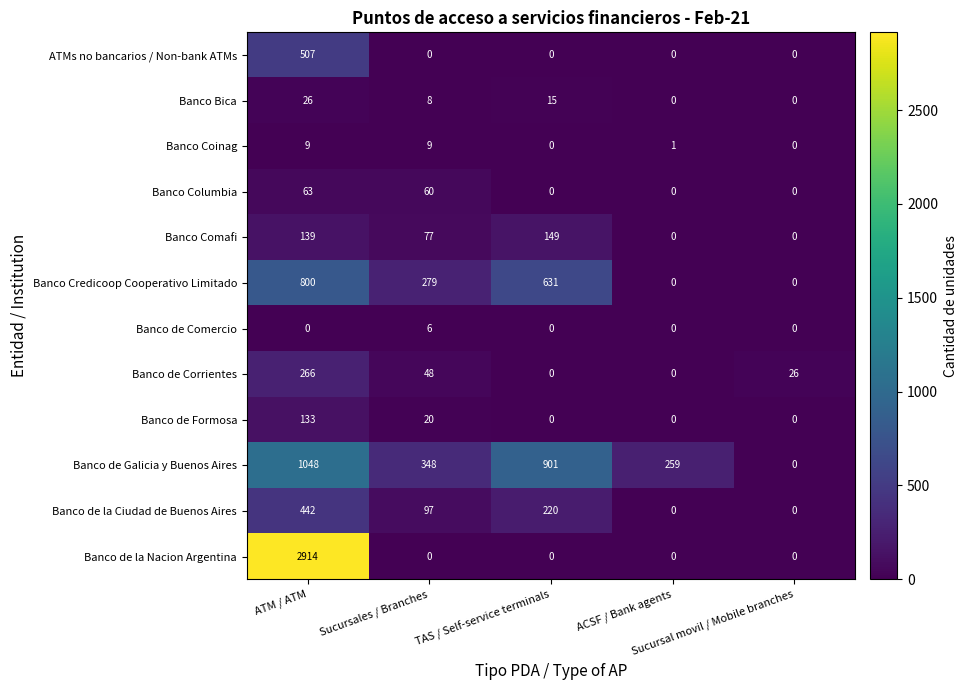

What is the sum of all Banco Credicoop Cooperativo Limitado values?

1710